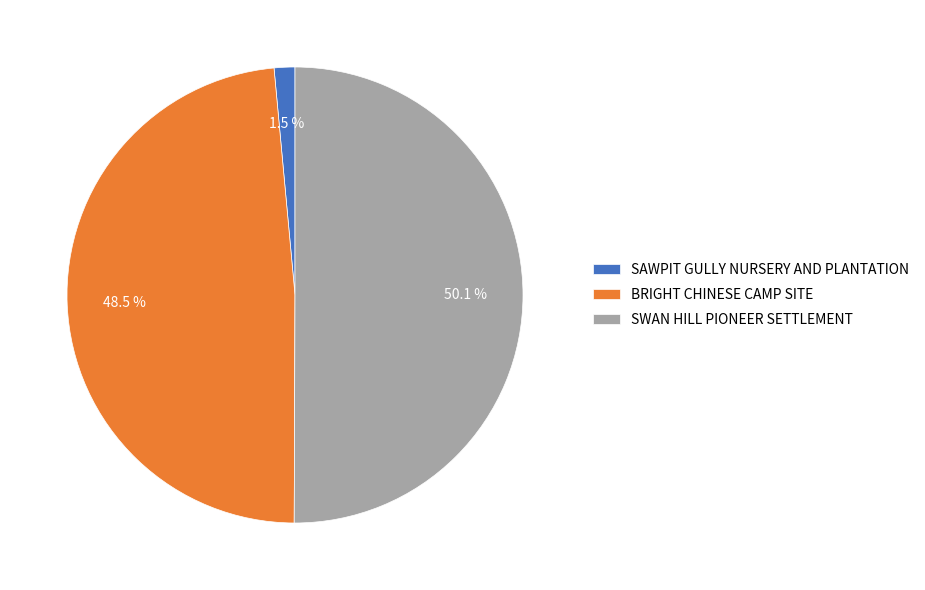

To the nearest percent, what is the difference between the SAWPIT GULLY NURSERY AND PLANTATION and SWAN HILL PIONEER SETTLEMENT slice percentages?

49%